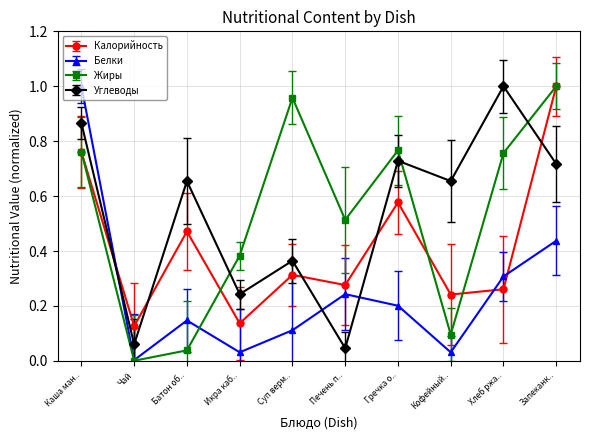

At which category is the sum across all series the highest?

Каша манная молочная